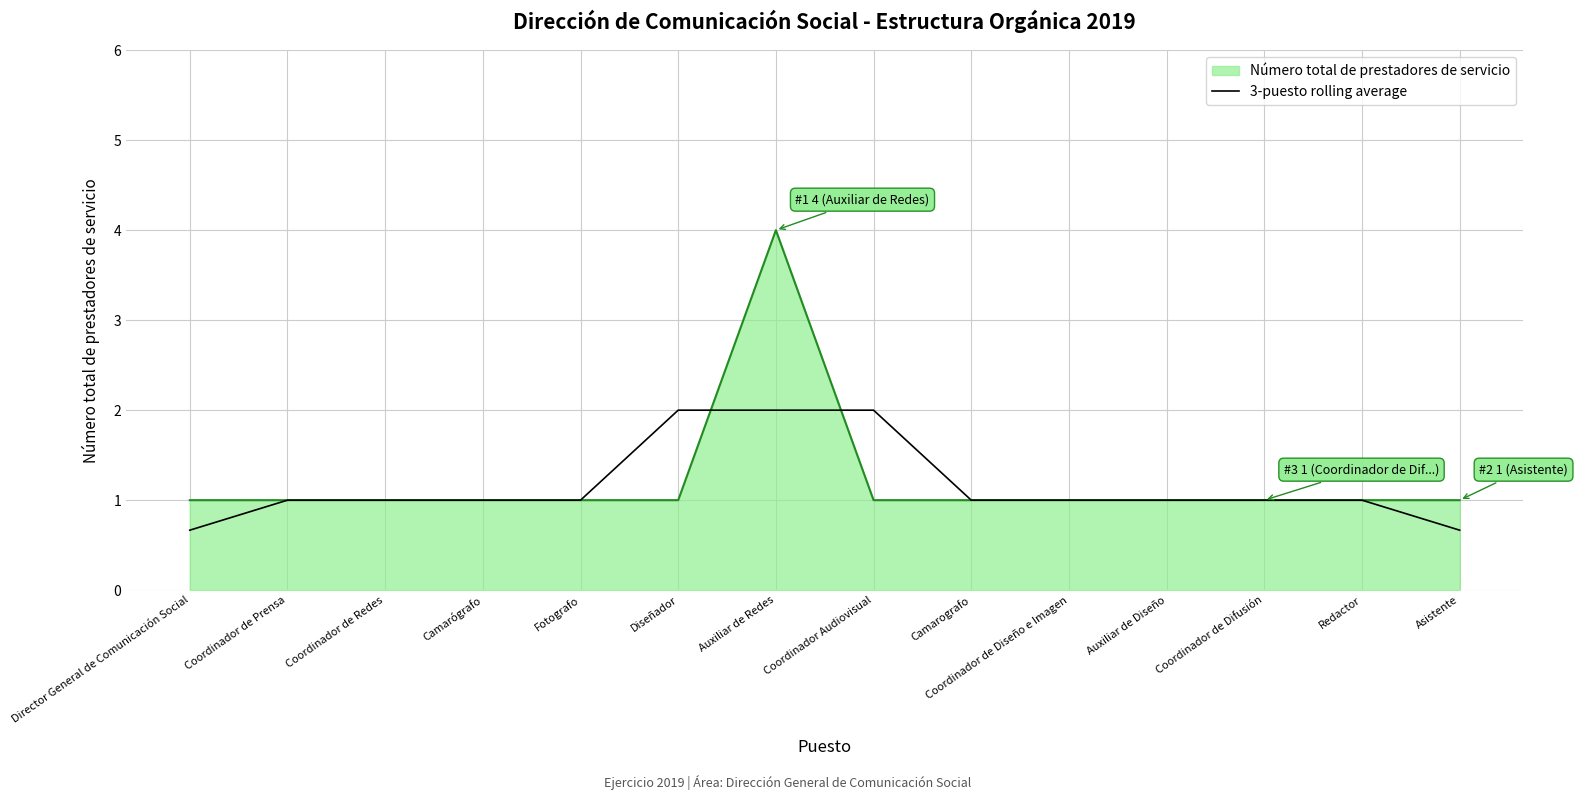

What is the spread (max minus min) of values at Director General de Comunicación Social?

0.3